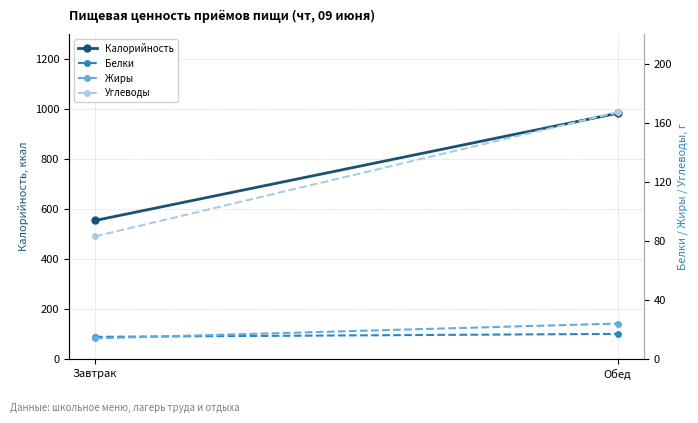

Where is Белки nearest to the value 16?

Завтрак